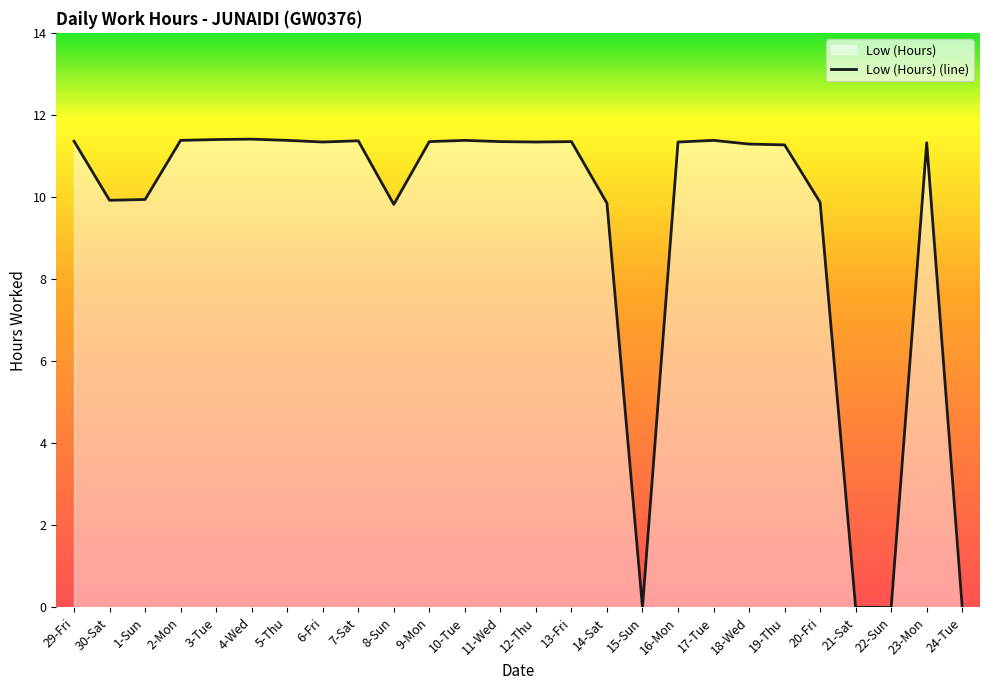

How many interior local peaks (higher than both neighbors) does the data have?

6